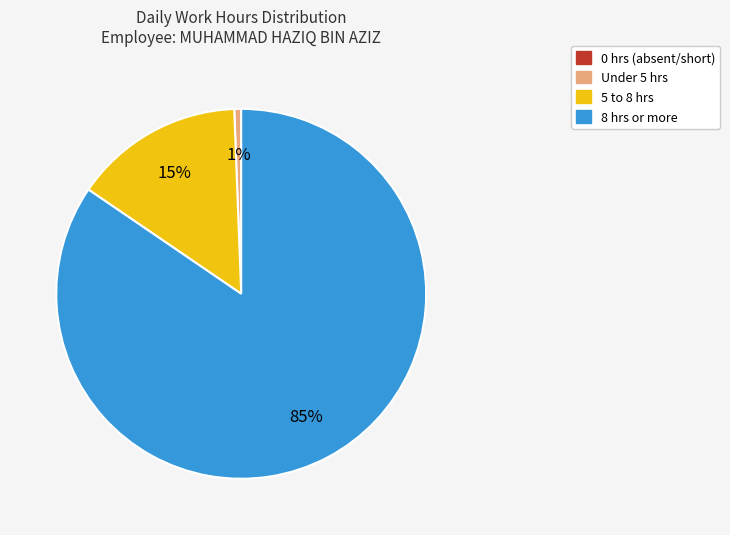

Is there any slice that represents more than half of the pie?

Yes